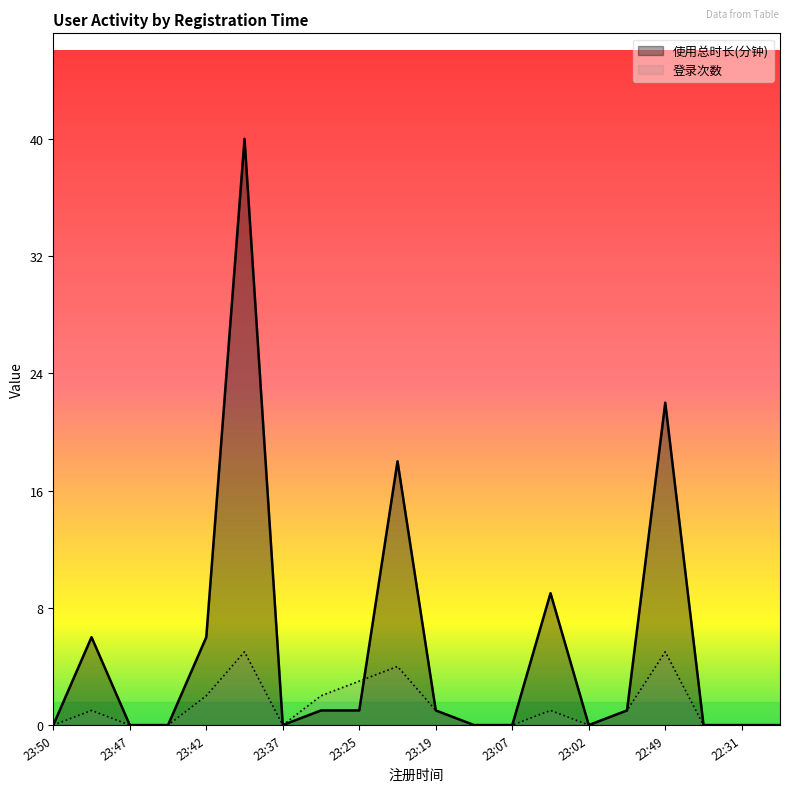

How many values in 登录次数 are above zero?

10